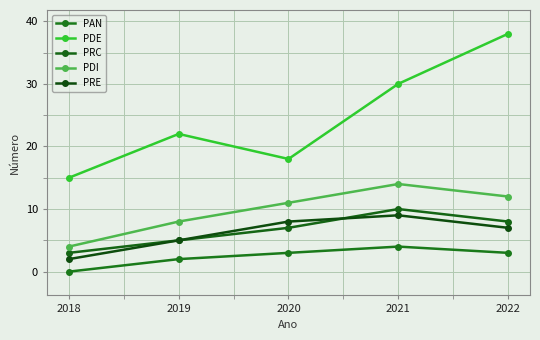

Is it true that PRC equals 7 at 2020?

True